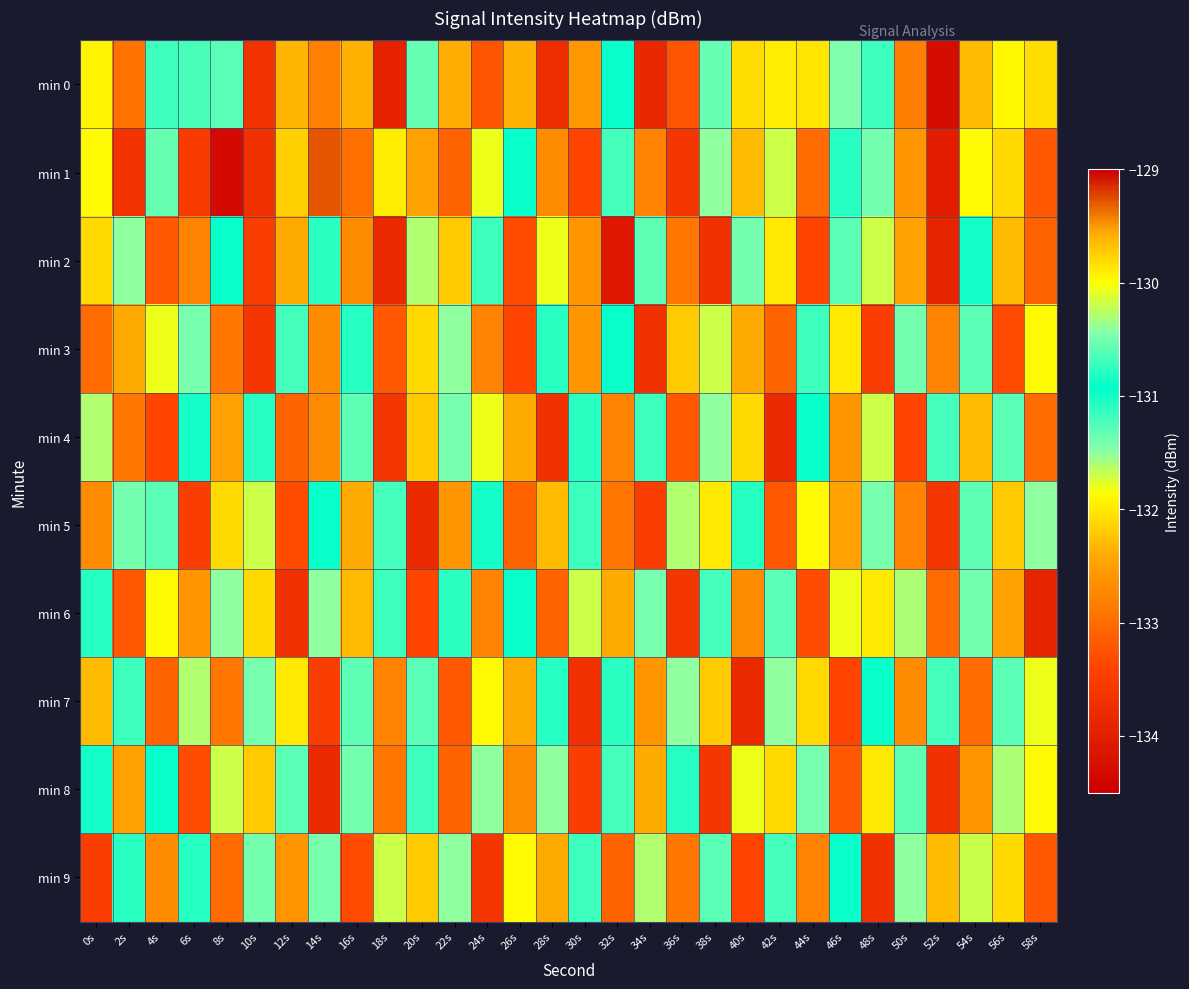

Count the number of data series in this chart.

10